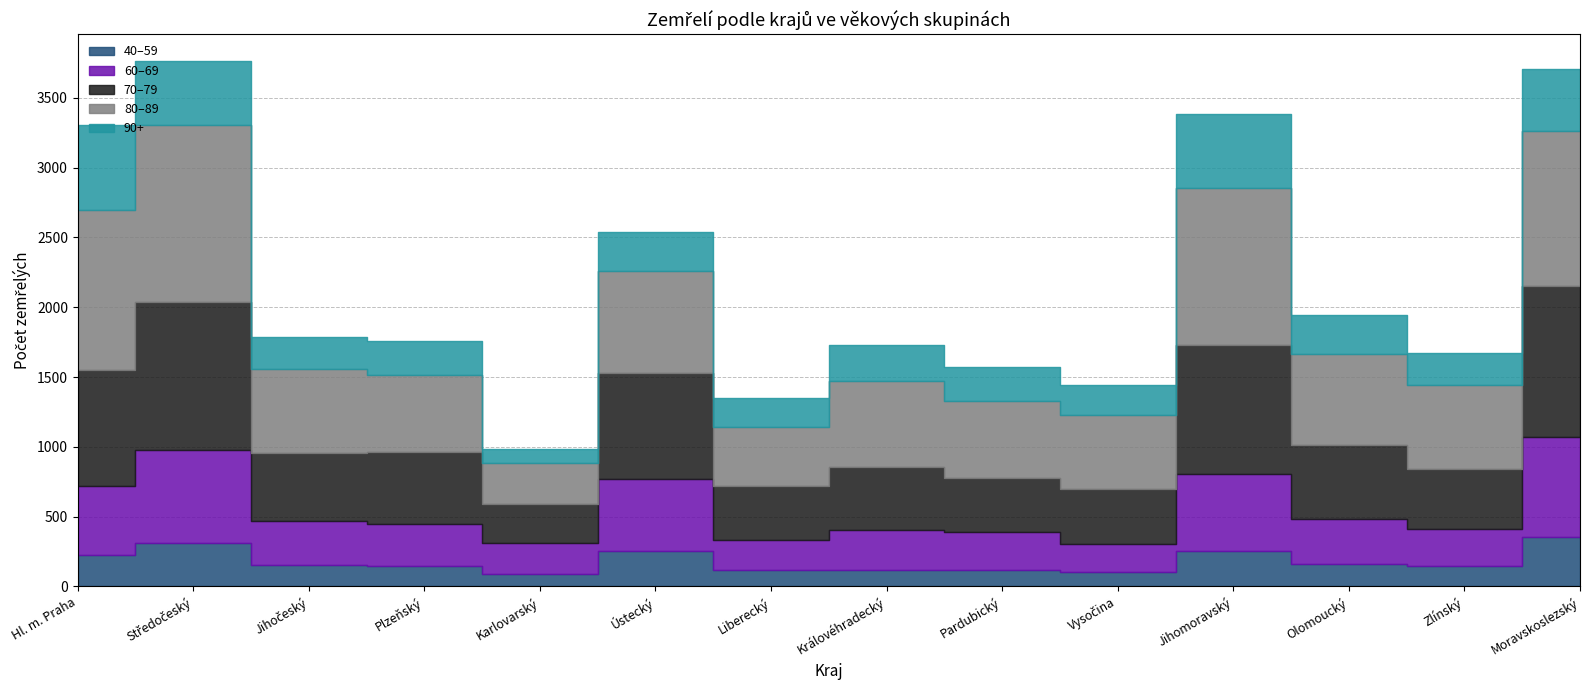

What is the minimum value for 60–69?

201